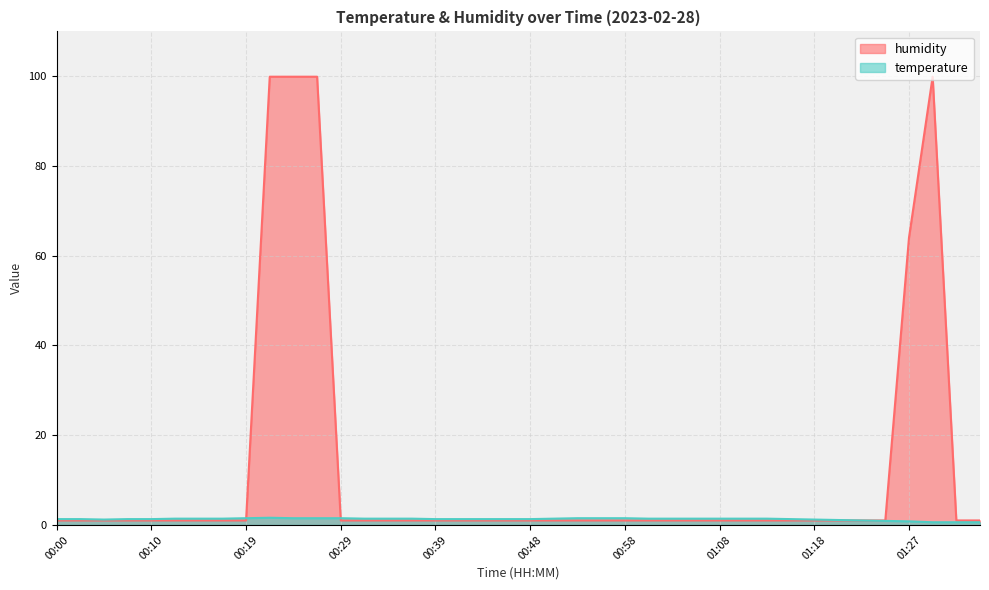

Between 00:58 and 00:51, which is larger?

00:58